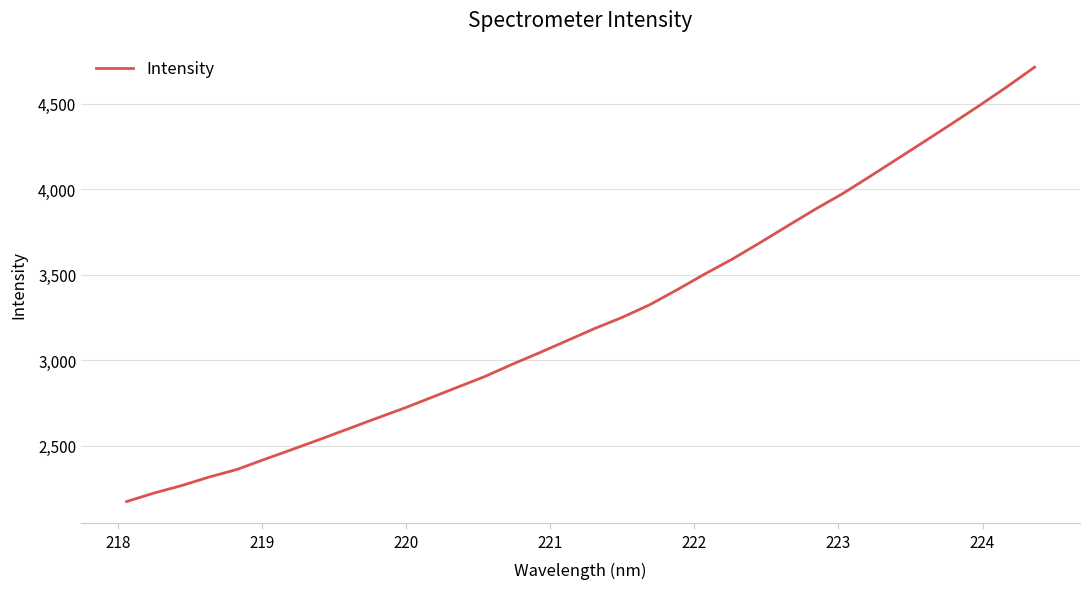

What is the difference between the maximum and minimum values?

2539.1